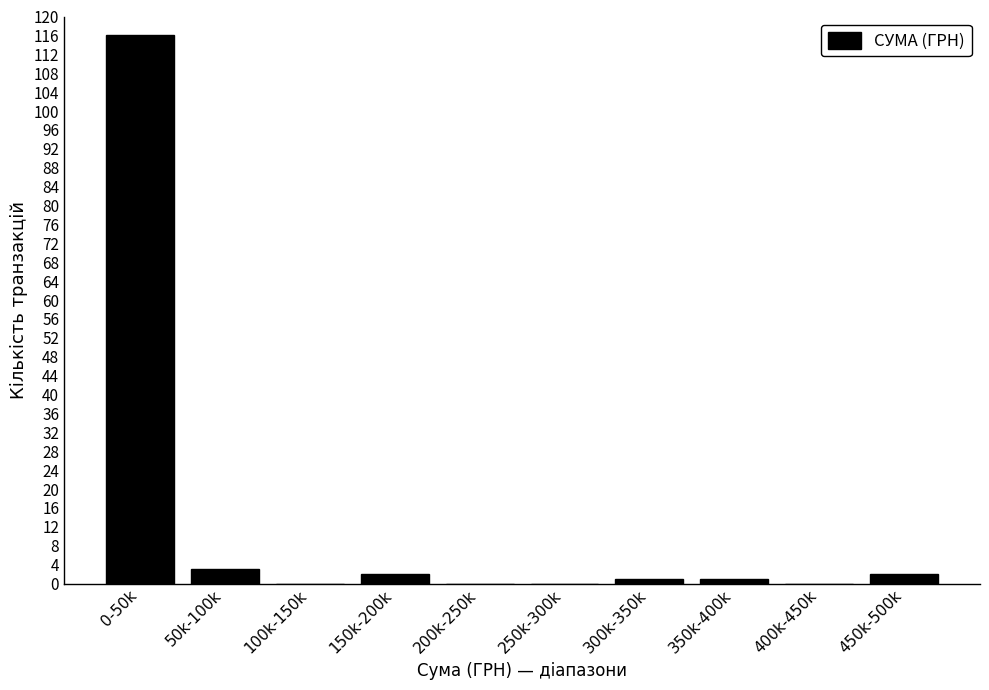

Reading left to right, list all the values displayed in this chart.

0-50k=116	50k-100k=3	100k-150k=0	150k-200k=2	200k-250k=0	250k-300k=0	300k-350k=1	350k-400k=1	400k-450k=0	450k-500k=2